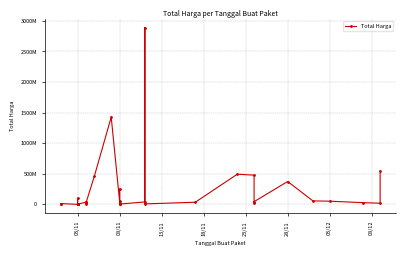

How many lines are shown in the chart?

1